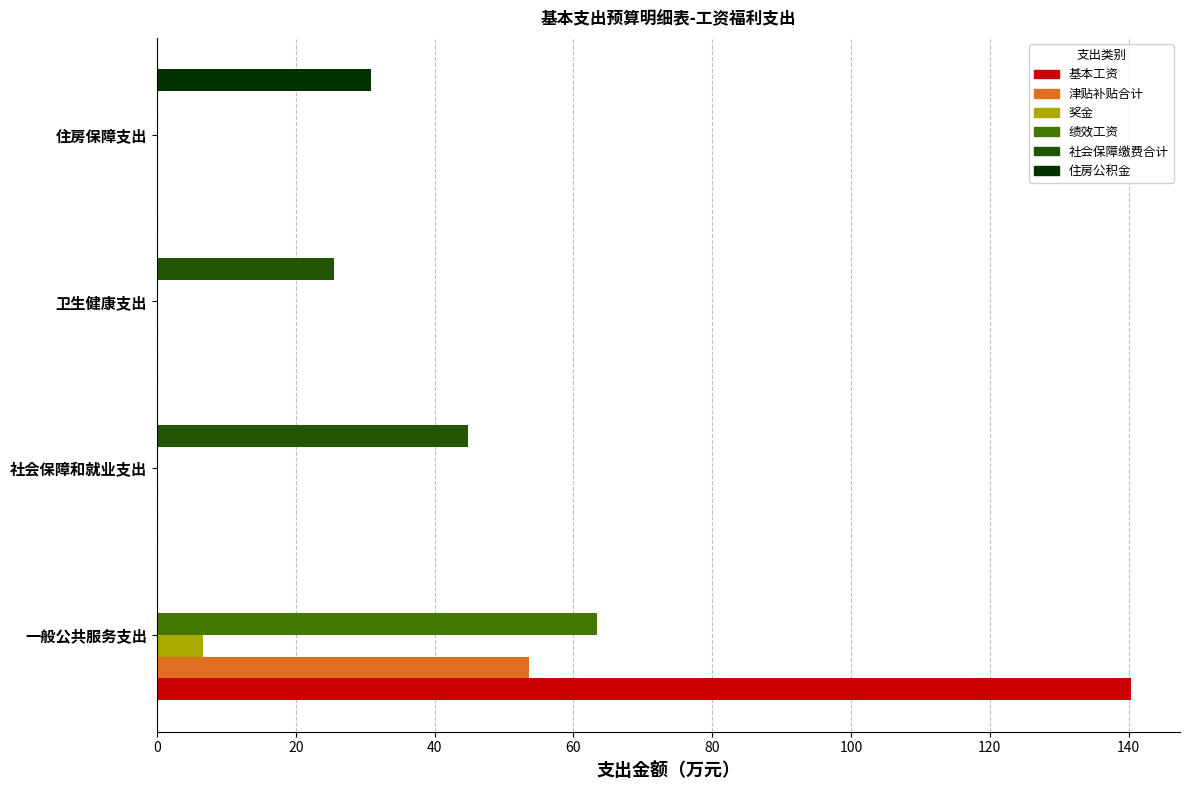

At which category is the sum across all series the highest?

一般公共服务支出